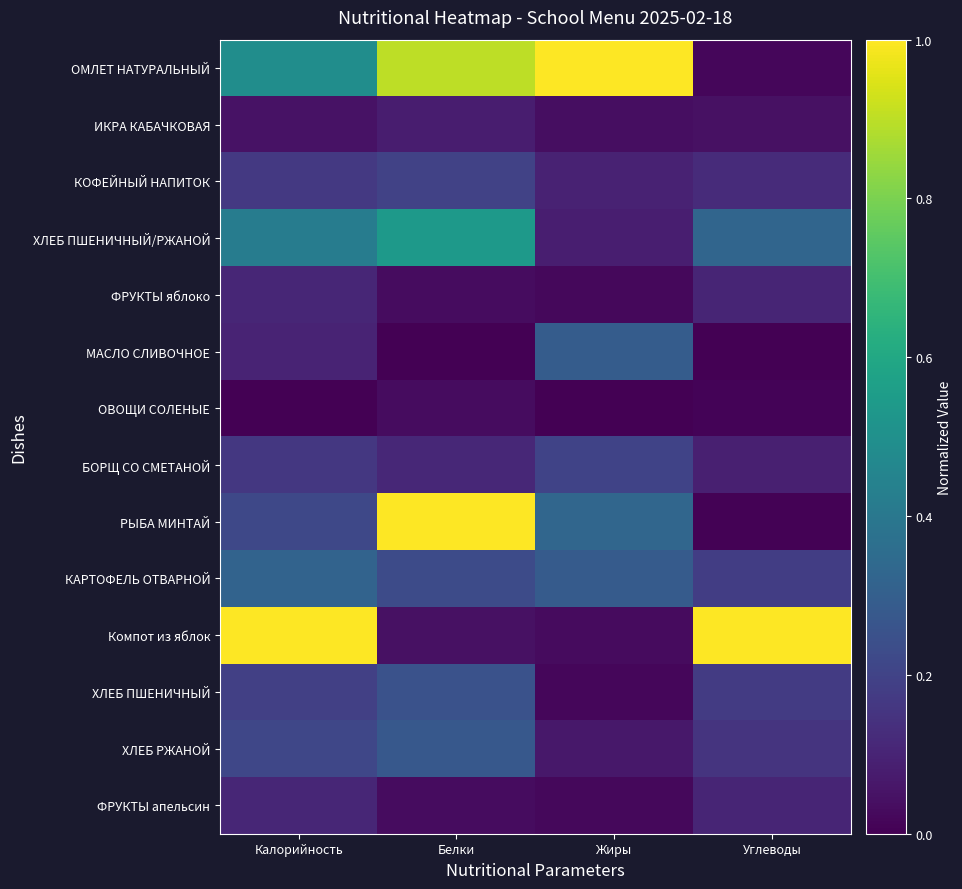

Reading right to left, transcribe all the data shown in this chart.

ОМЛЕТ НАТУРАЛЬНЫЙ: Углеводы=0.0	Жиры=1.0	Белки=0.9	Калорийность=0.5
ИКРА КАБАЧКОВАЯ: Углеводы=0.0	Жиры=0.0	Белки=0.1	Калорийность=0.0
КОФЕЙНЫЙ НАПИТОК: Углеводы=0.1	Жиры=0.1	Белки=0.2	Калорийность=0.2
ХЛЕБ ПШЕНИЧНЫЙ/РЖАНОЙ: Углеводы=0.3	Жиры=0.1	Белки=0.5	Калорийность=0.4
ФРУКТЫ яблоко: Углеводы=0.1	Жиры=0.0	Белки=0.0	Калорийность=0.1
МАСЛО СЛИВОЧНОЕ: Углеводы=0.0	Жиры=0.3	Белки=0.0	Калорийность=0.1
ОВОЩИ СОЛЕНЫЕ: Углеводы=0.0	Жиры=0.0	Белки=0.0	Калорийность=0.0
БОРЩ СО СМЕТАНОЙ: Углеводы=0.1	Жиры=0.2	Белки=0.1	Калорийность=0.2
РЫБА МИНТАЙ: Углеводы=0.0	Жиры=0.3	Белки=1.0	Калорийность=0.2
КАРТОФЕЛЬ ОТВАРНОЙ: Углеводы=0.2	Жиры=0.3	Белки=0.2	Калорийность=0.3
Компот из яблок: Углеводы=1.0	Жиры=0.0	Белки=0.0	Калорийность=1.0
ХЛЕБ ПШЕНИЧНЫЙ: Углеводы=0.2	Жиры=0.0	Белки=0.3	Калорийность=0.2
ХЛЕБ РЖАНОЙ: Углеводы=0.2	Жиры=0.1	Белки=0.3	Калорийность=0.2
ФРУКТЫ апельсин: Углеводы=0.1	Жиры=0.0	Белки=0.0	Калорийность=0.1